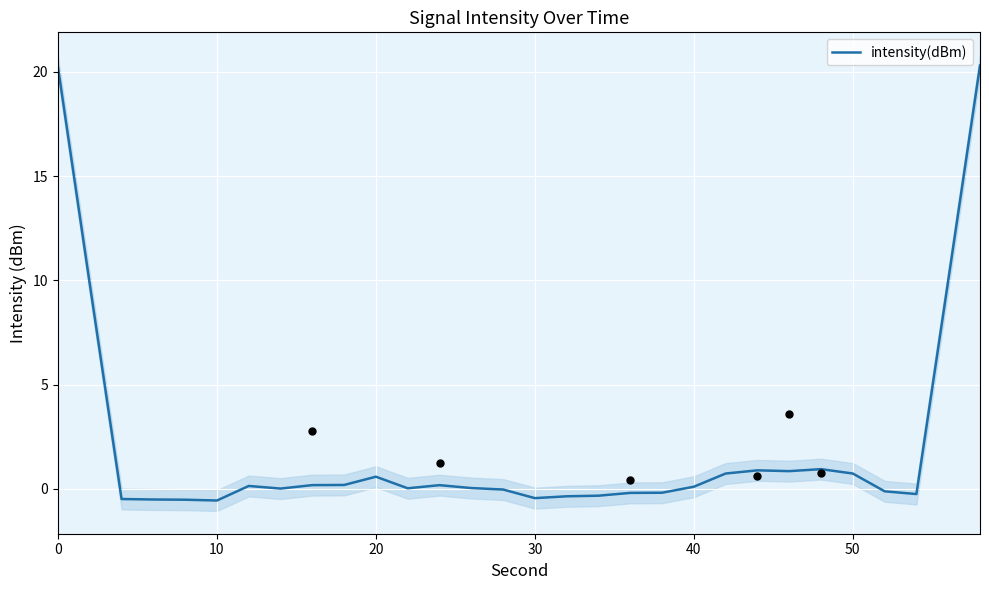

The value of intensity(dBm) at 20 is 0.6. True or false?

True